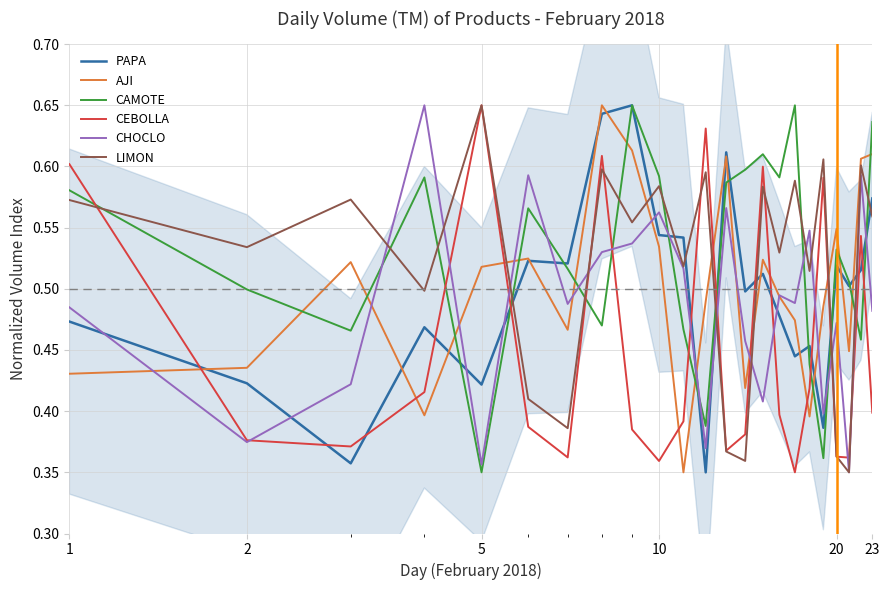

What is the greatest value displayed?

0.6